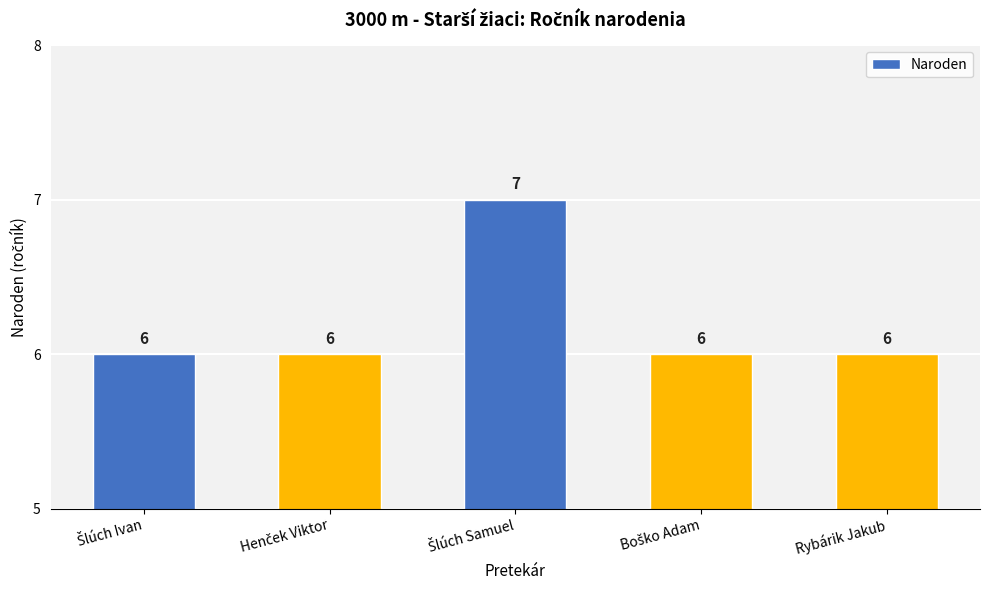

What is the value of the 4th bar from the left?

6